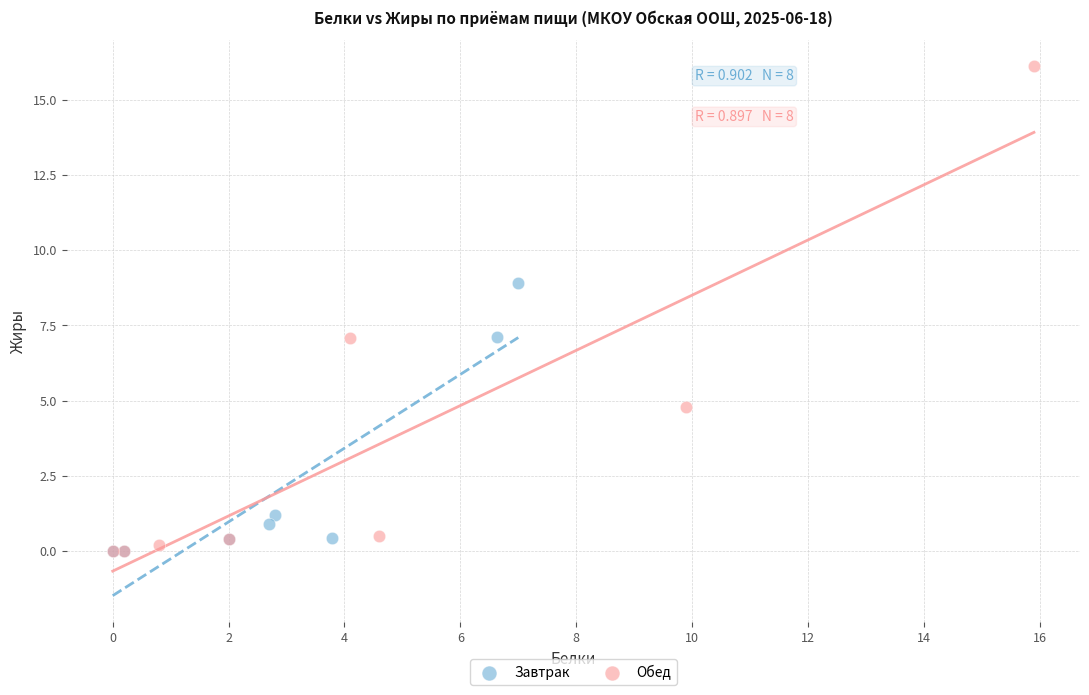

Which series has the largest Y range (max minus min)?

Обед